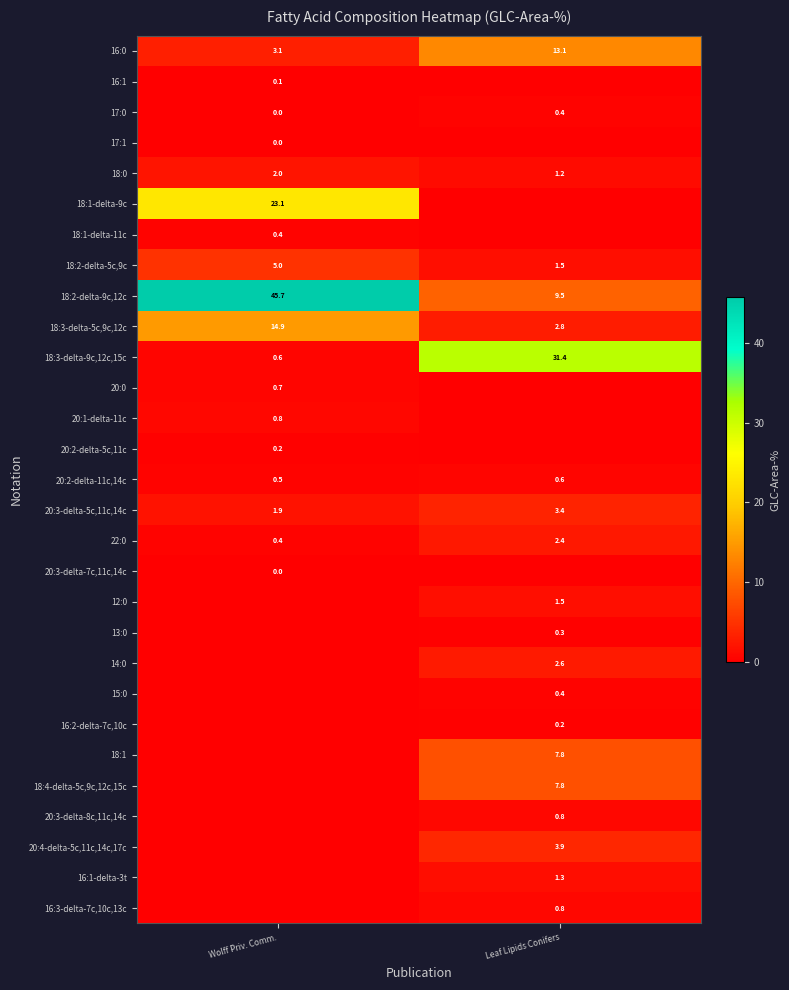

The 18:1-delta-9c series shows 31.3 at Wolff Priv. Comm.. True or false?

False